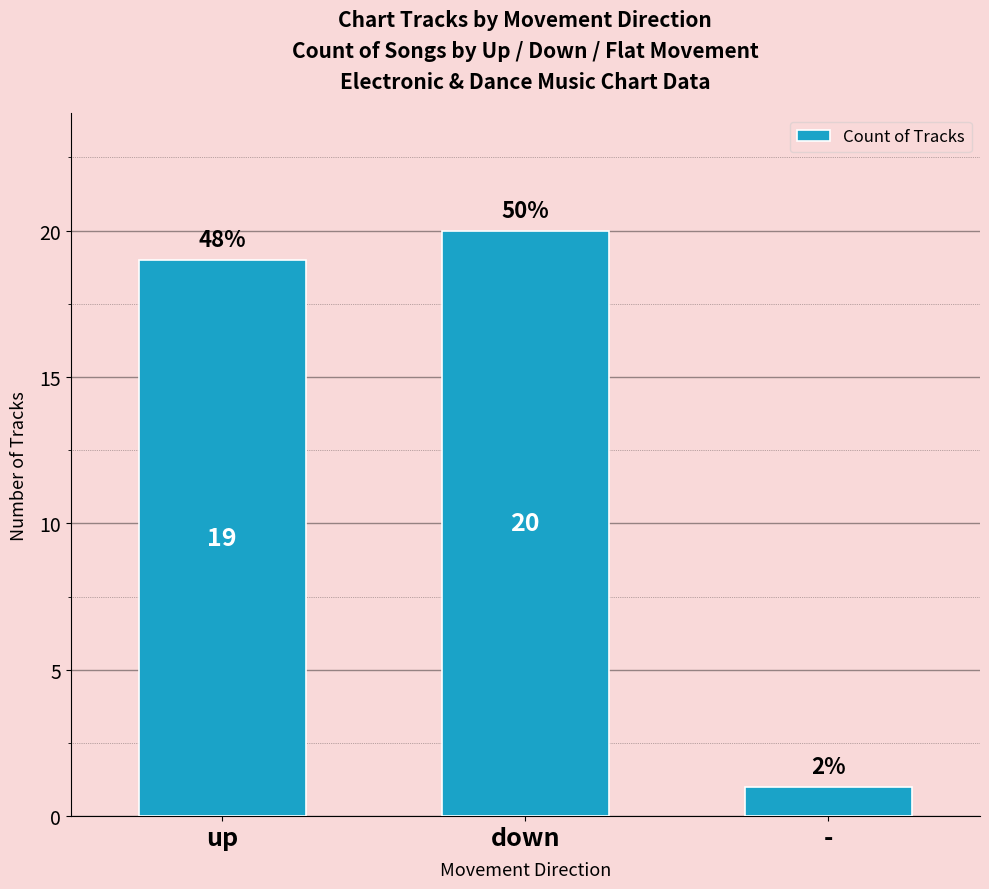

Does the chart contain stacked bars?

No